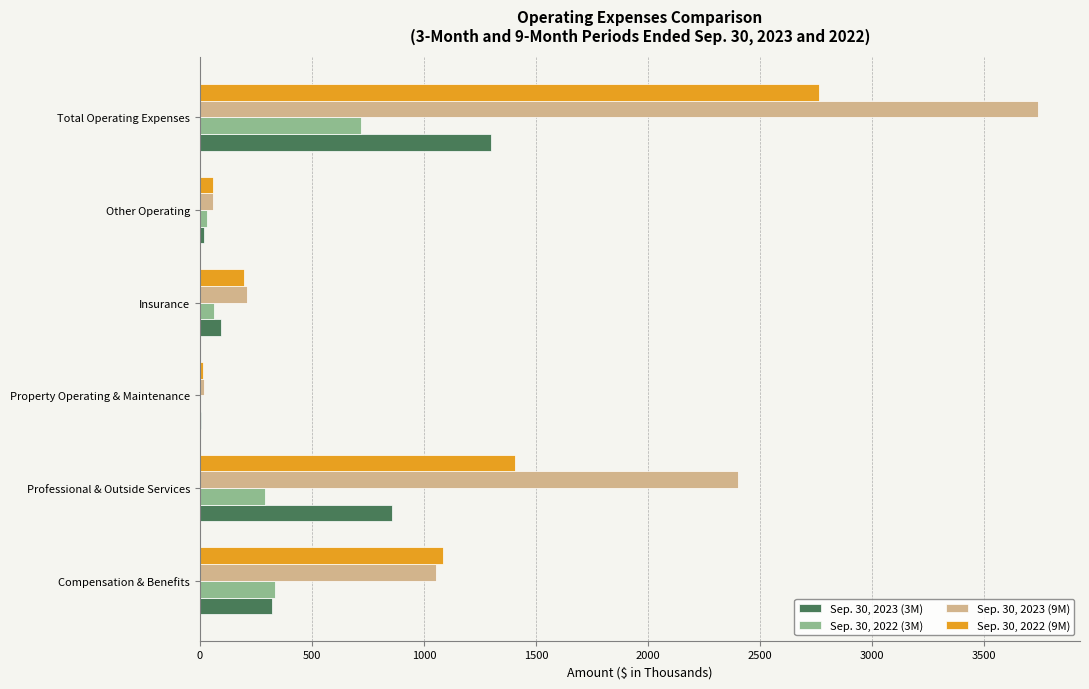

What is the sum of all Sep. 30, 2022 (3M) values?

1442